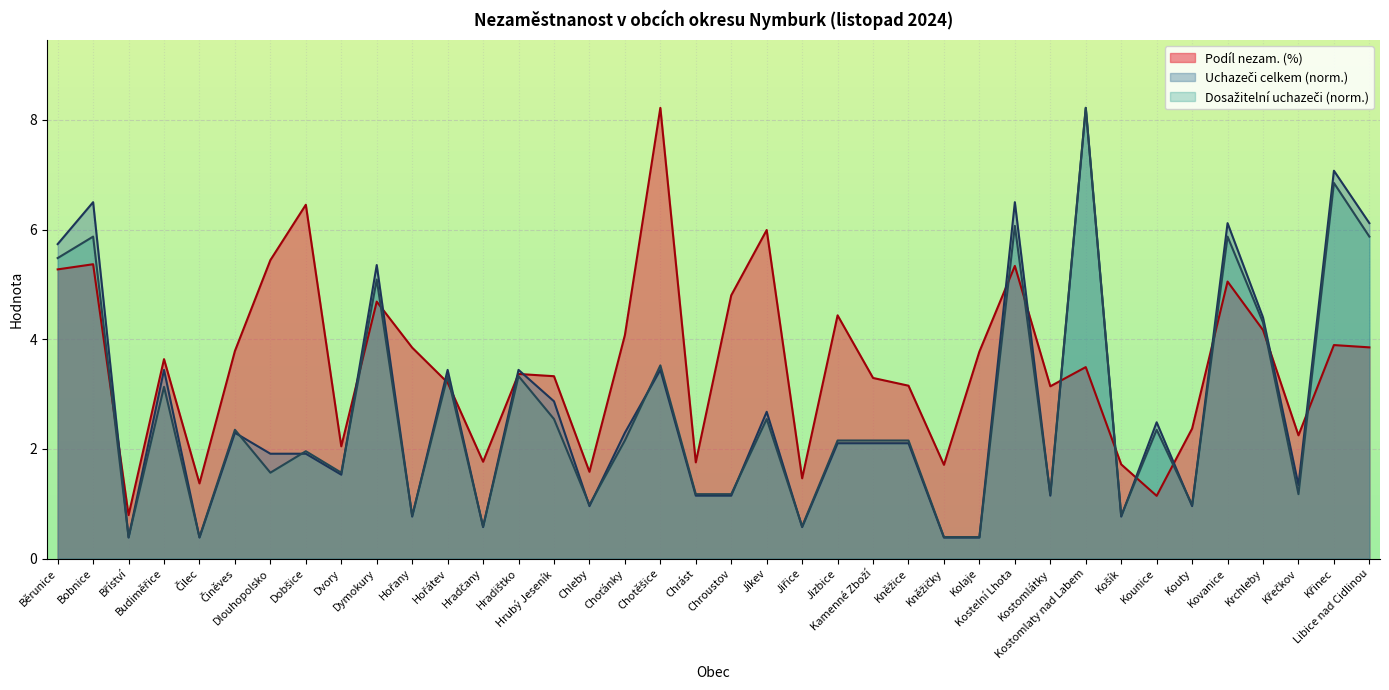

True or false: Dosažitelní uchazeči and Podíl nezam. (%) cross at least once.

True